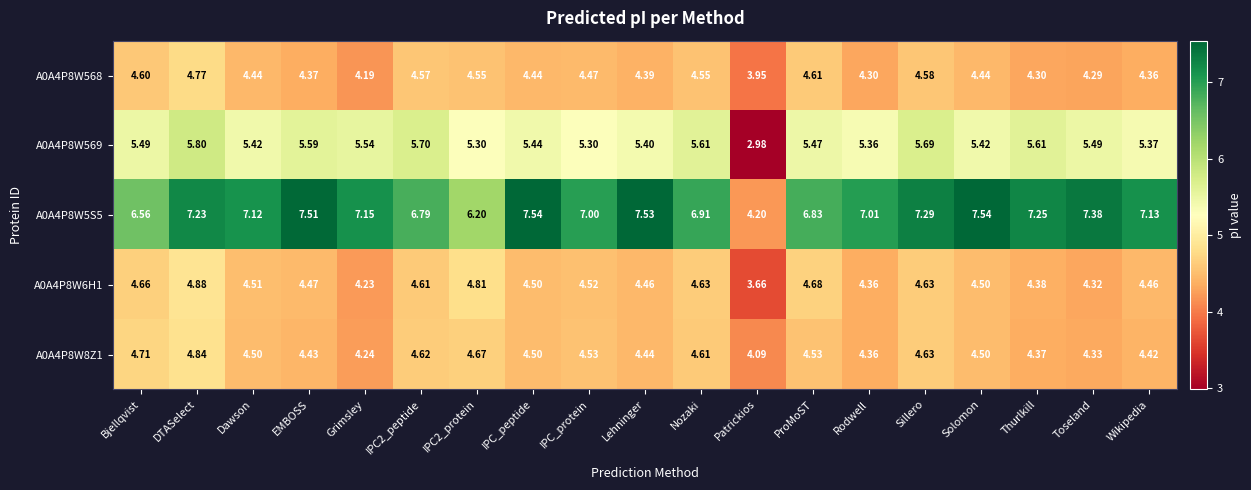

At which label does A0A4P8W569 reach its peak?

DTASelect